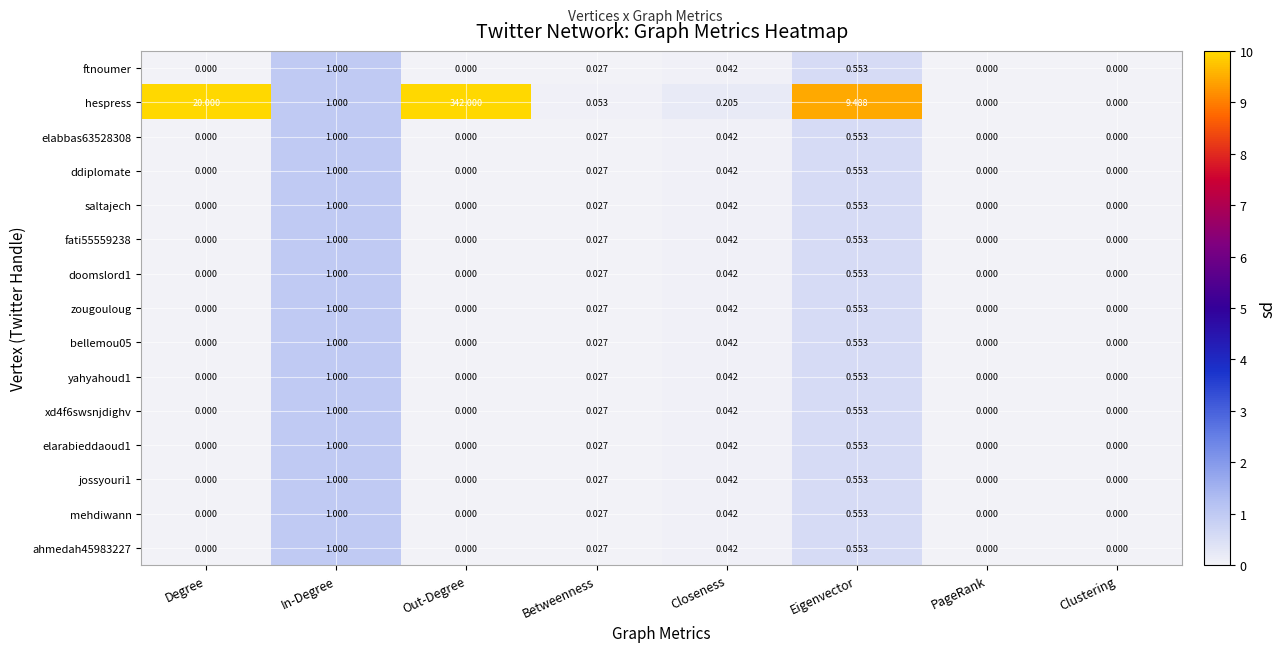

Is the value of saltajech at Clustering greater than the value of fati55559238 at Eigenvector?

No